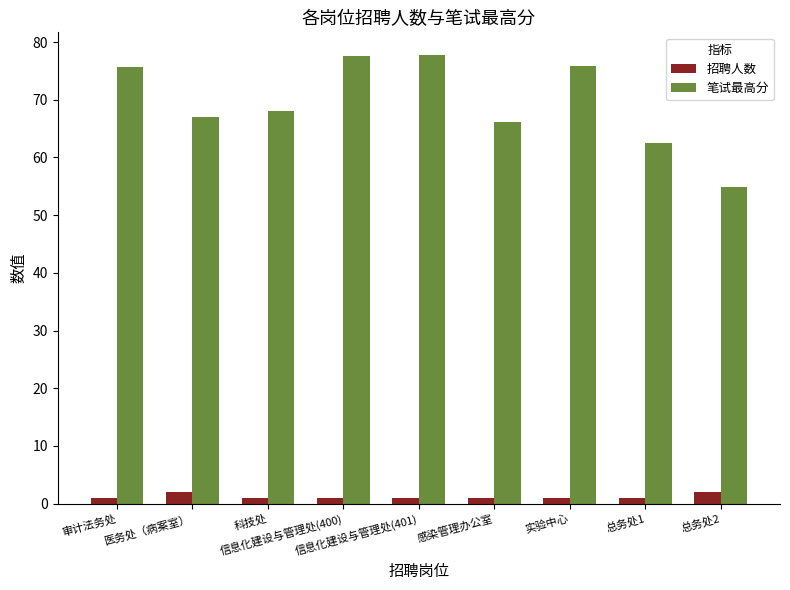

Which series has the largest range (max minus min)?

笔试最高分